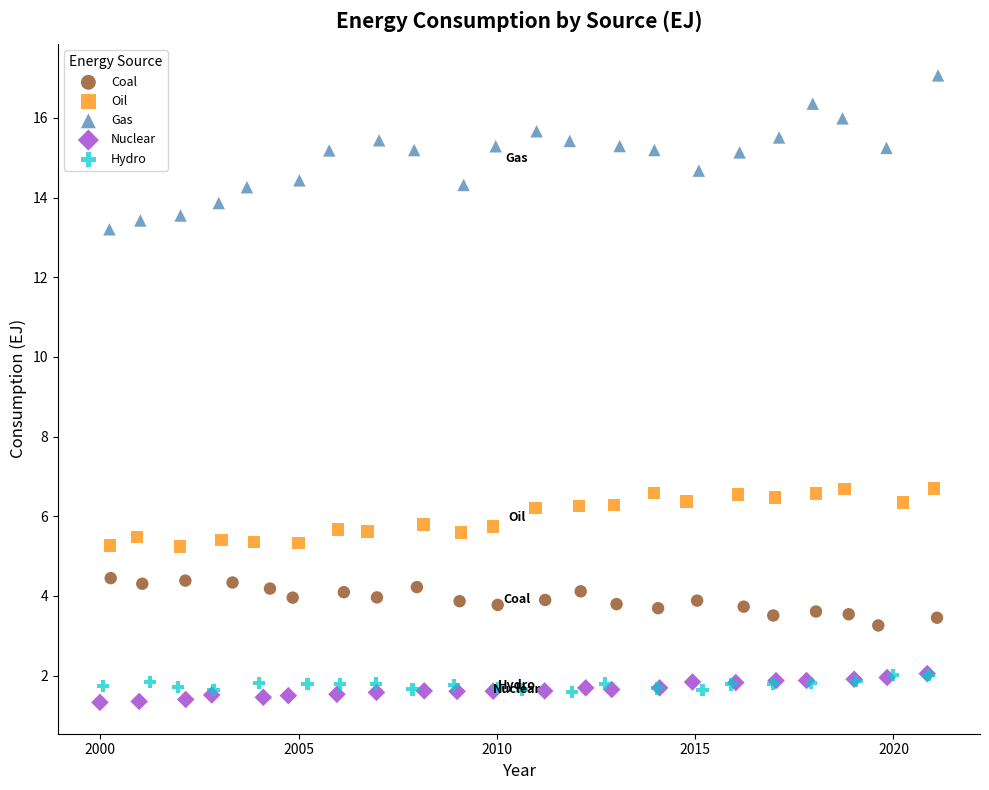

Which series contains the lowest Y value?

Nuclear